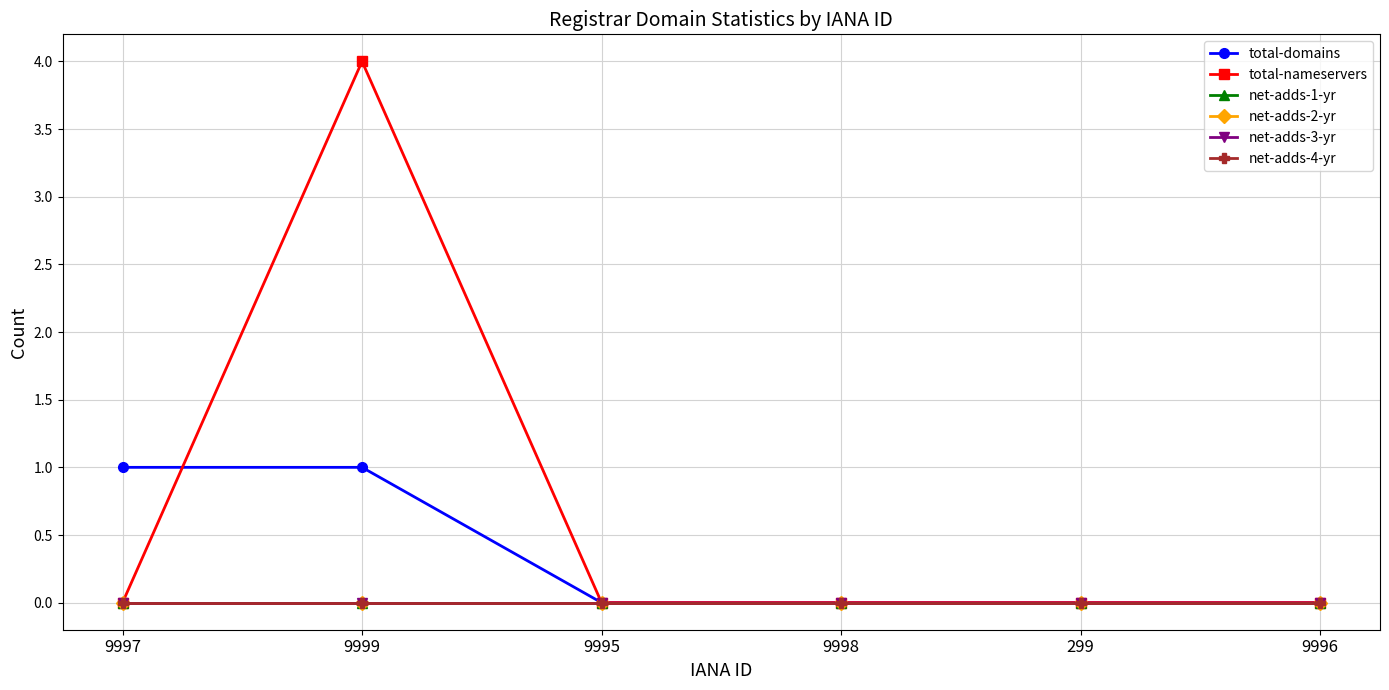

How many data points does each series have?

6